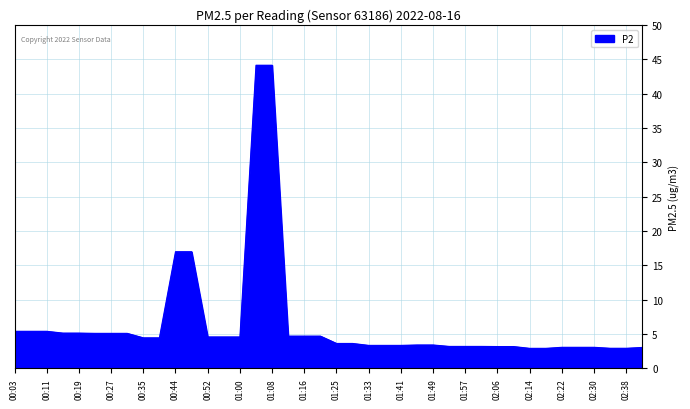

Does the chart have visible grid lines?

Yes